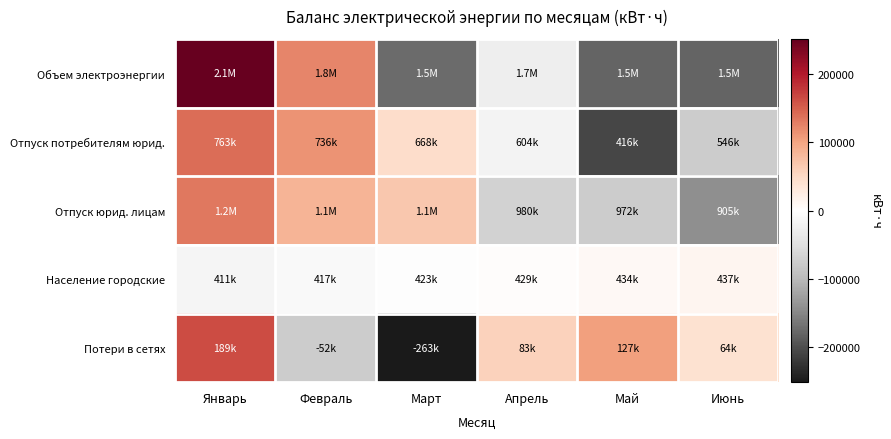

Between Апрель and Март, which is larger?

Апрель